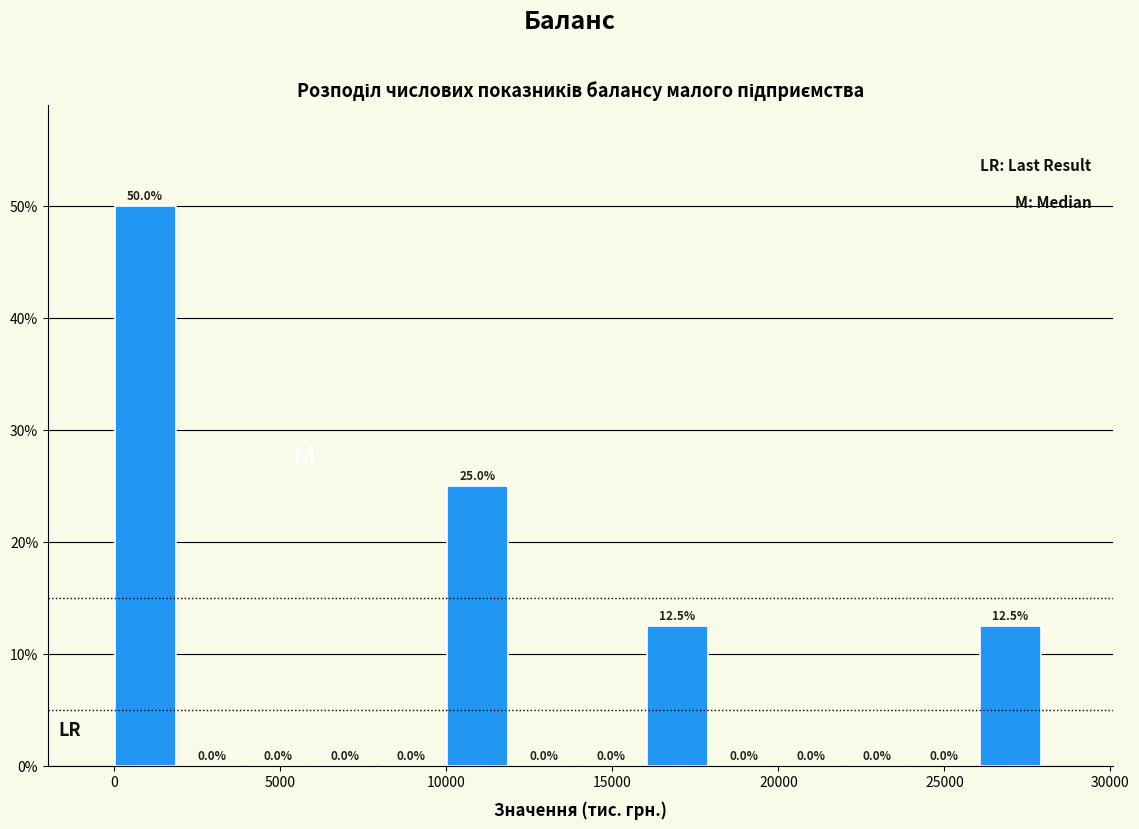

Reading left to right, list every bar in this chart as the range it spans on the x-axis followed by its height. The bar edges are not printed on the chart, so give them approximately, as read against the axis.

0 to 2000: 50.0
2000 to 4000: 0.0
4000 to 6000: 0.0
6000 to 8000: 0.0
8000 to 10000: 0.0
10000 to 12000: 25.0
12000 to 14000: 0.0
14000 to 16000: 0.0
16000 to 18000: 12.5
18000 to 20000: 0.0
20000 to 22000: 0.0
22000 to 24000: 0.0
24000 to 26000: 0.0
26000 to 28000: 12.5